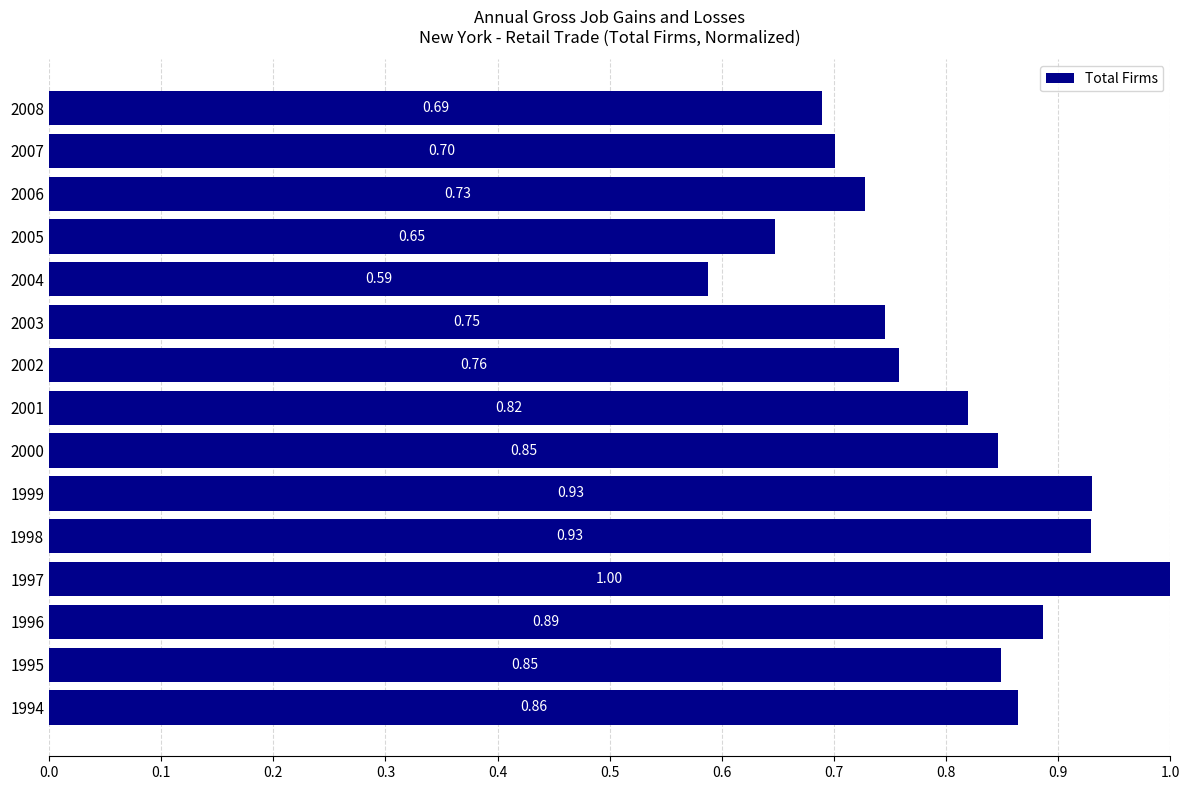

What is the sum of the values at 2002 and 2001?

1.6